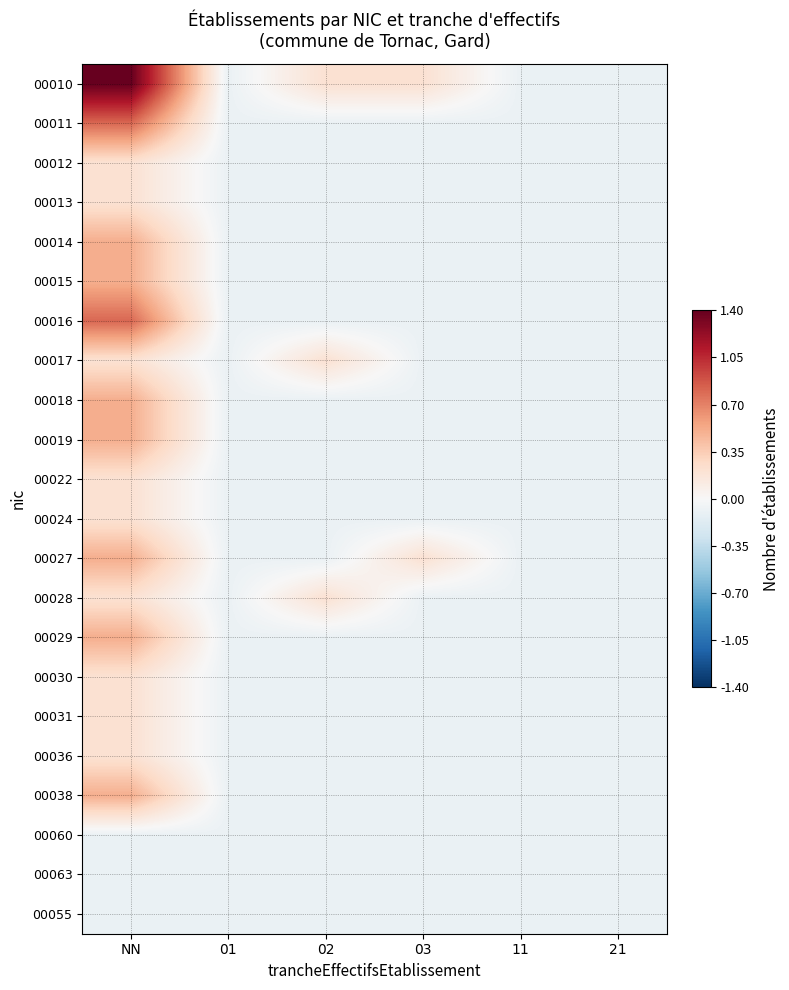

Which category has the highest value across all series?

NN